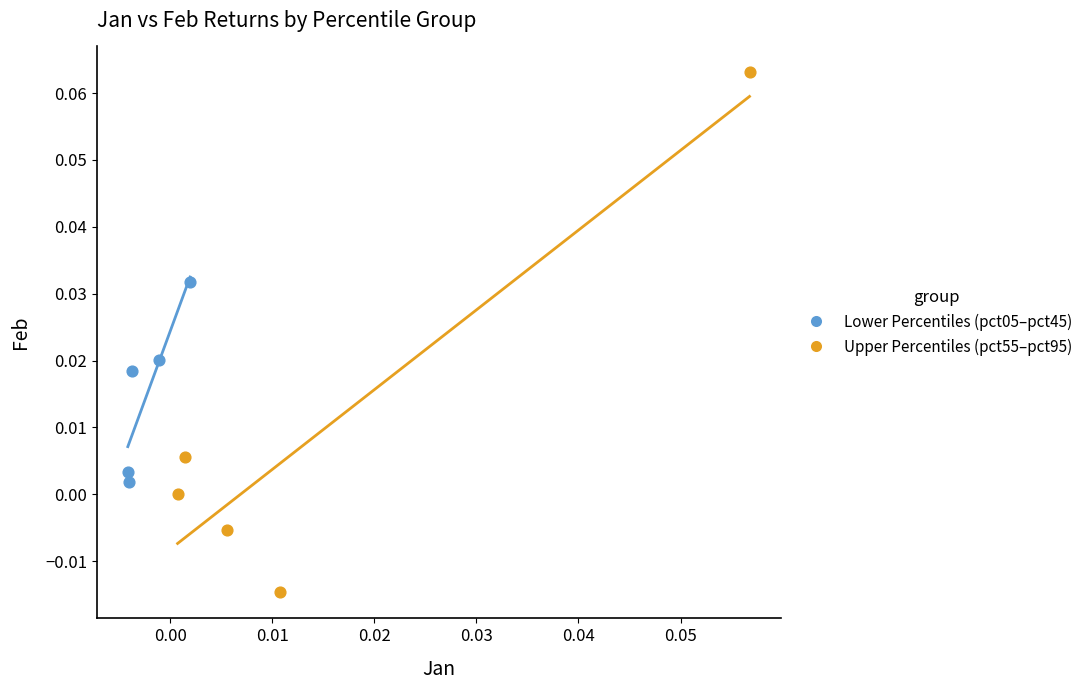

Which series reaches the maximum Y coordinate?

Upper Percentiles (pct55–pct95)